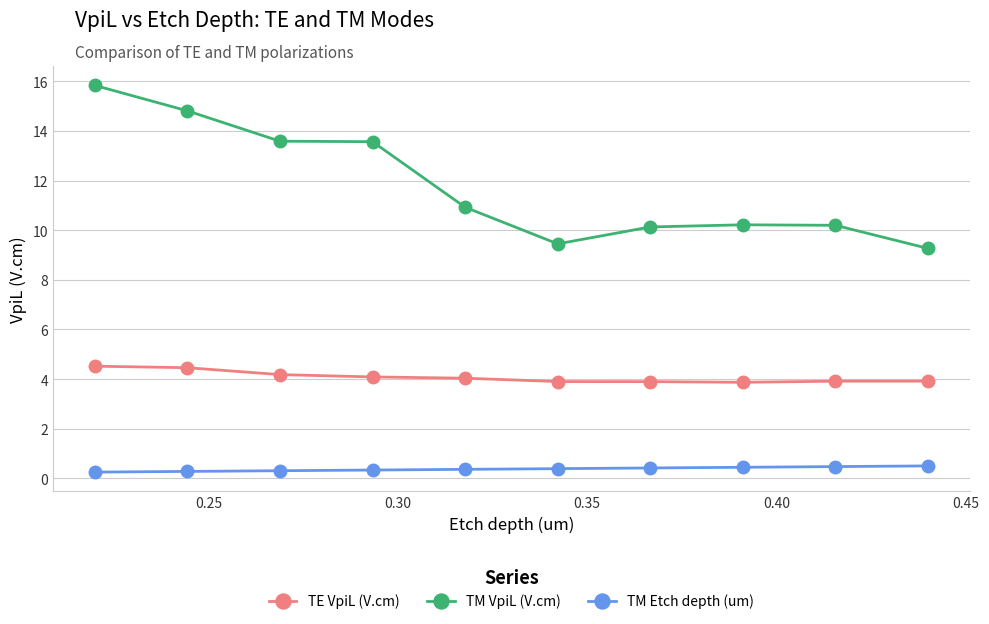

True or false: TM Etch depth (um) and TM VpiL (V.cm) cross at least once.

False